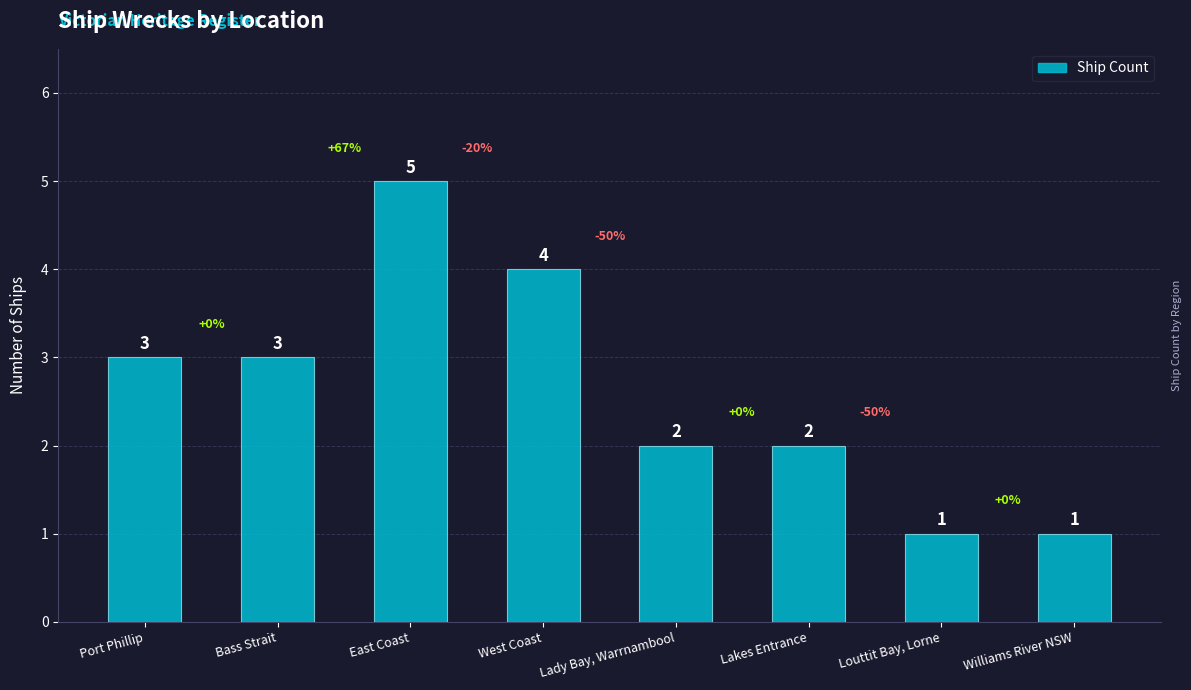

Reading left to right, extract all data points from this chart.

Port Phillip=3	Bass Strait=3	East Coast=5	West Coast=4	Lady Bay, Warrnambool=2	Lakes Entrance=2	Louttit Bay, Lorne=1	Williams River NSW=1